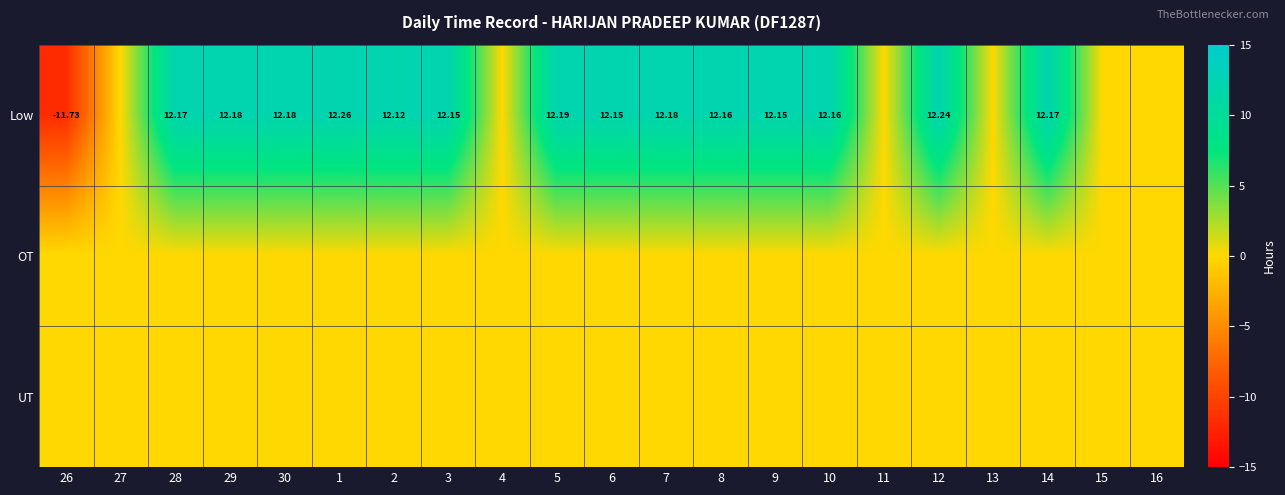

What is the difference between the maximum and second lowest values in the Low series?

12.3